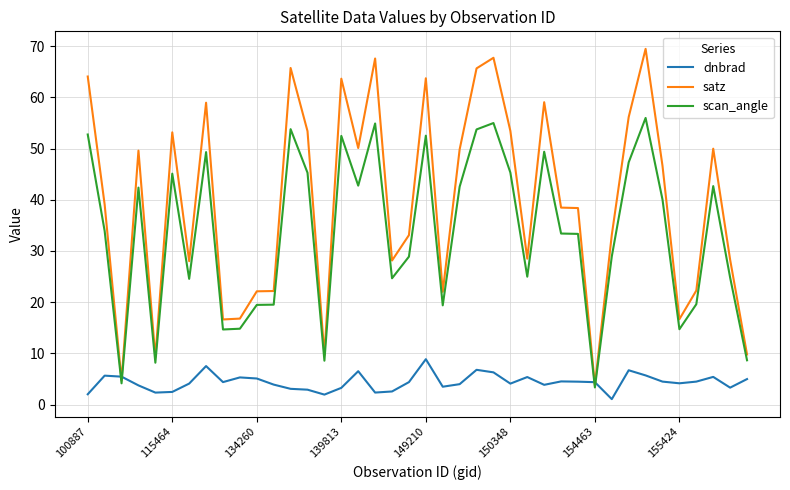

Which series has the largest total across all categories?

satz